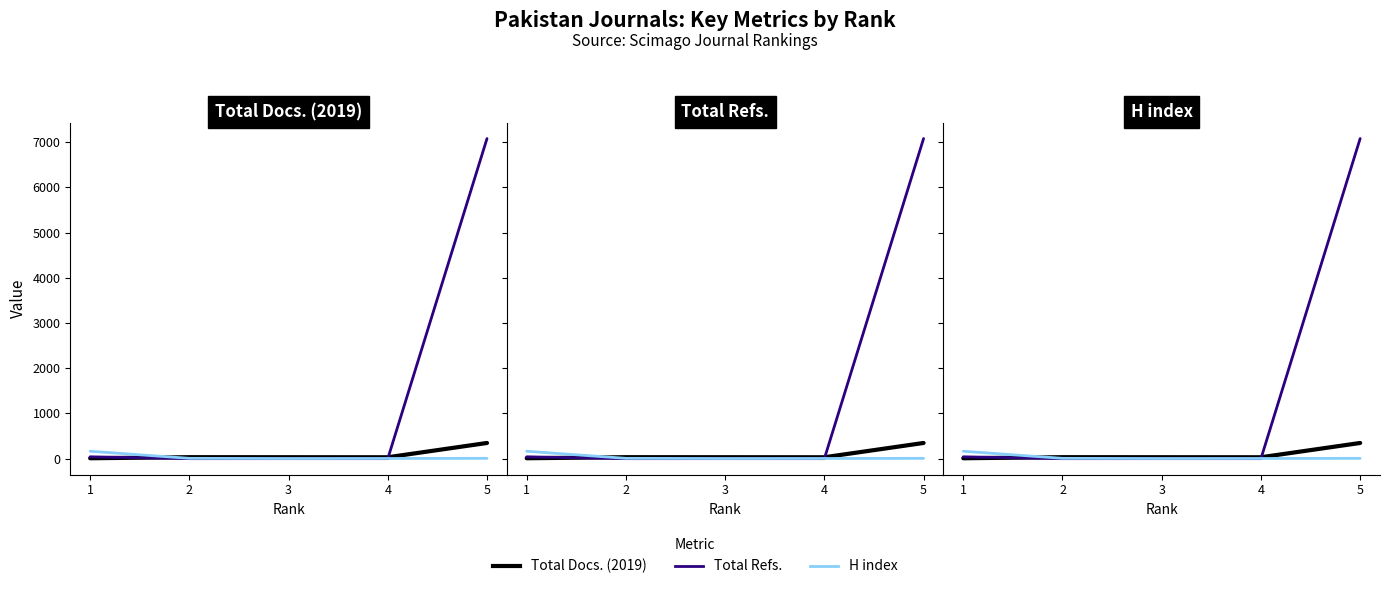

Which series has the widest spread of values?

Total Refs.